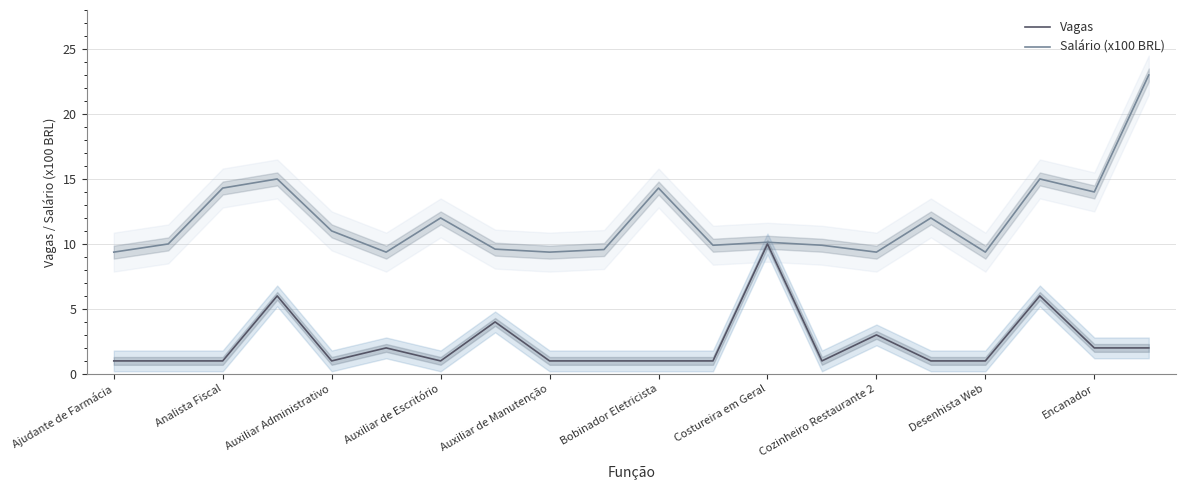

The value of Vagas at Auxiliar de Escritório is 1.0. True or false?

True